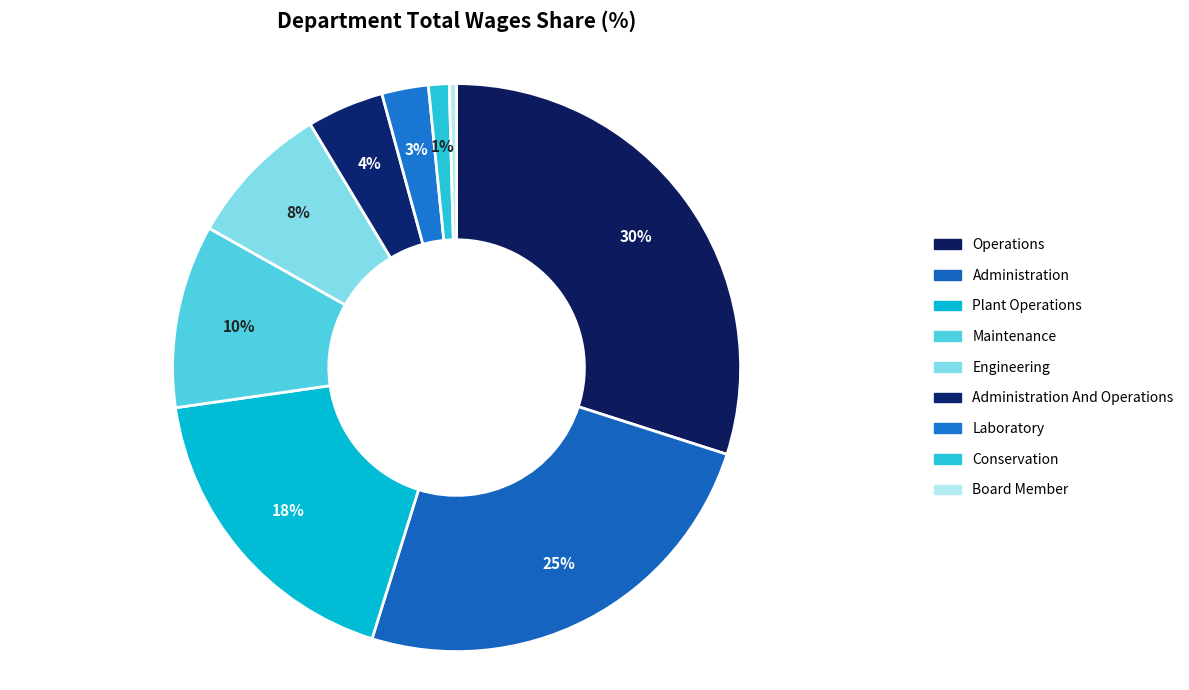

Which category has the biggest portion of the pie?

Operations